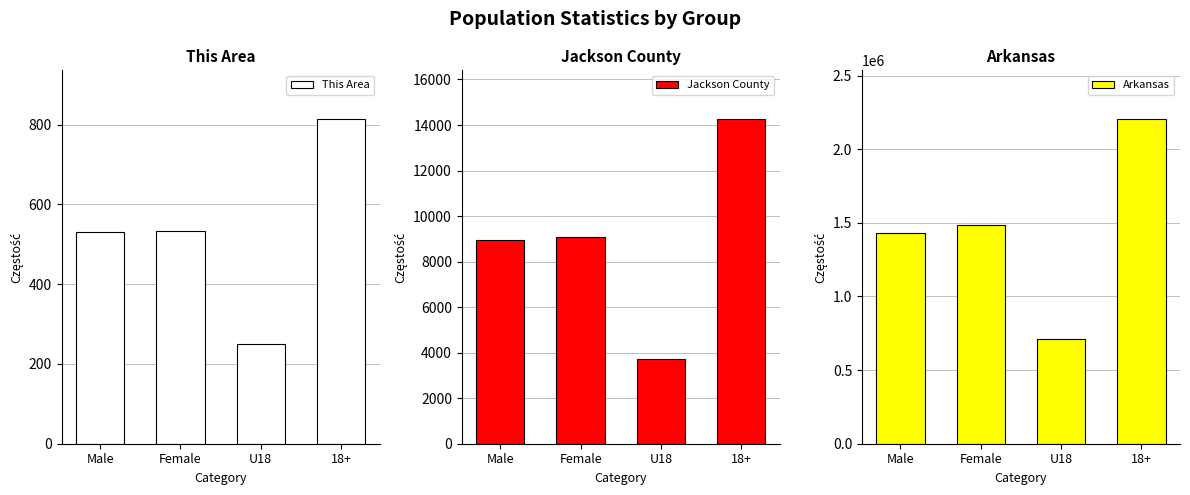

True or false: This Area has a value of 170 at U18.

False